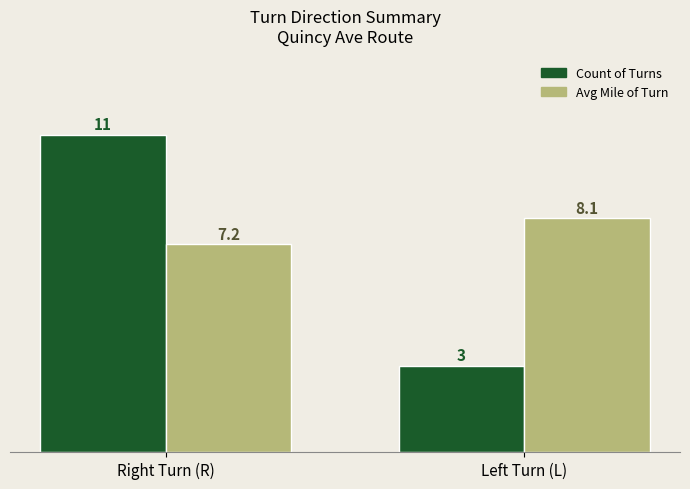

Which category has the highest value across all series?

Right Turn (R)